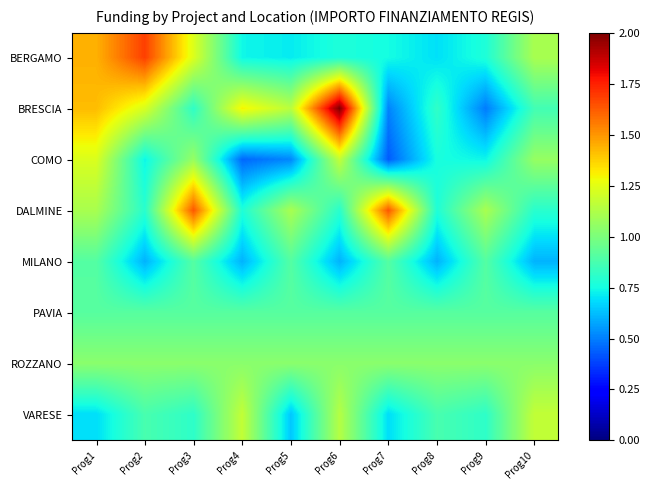

Count the number of data series in this chart.

8